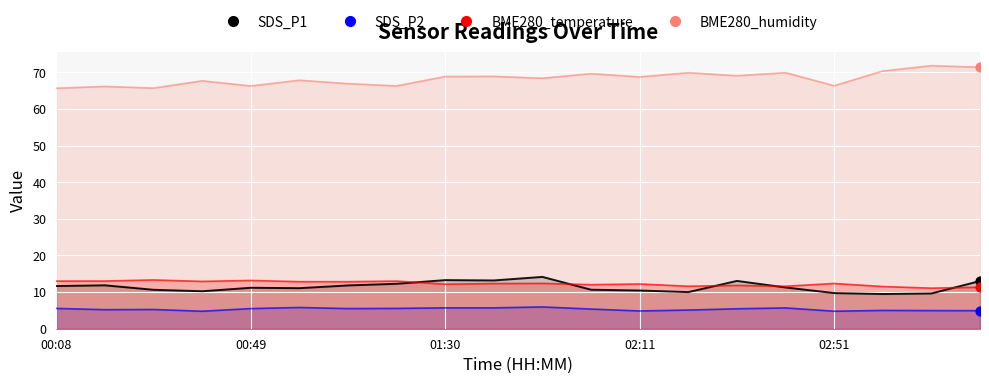

What is the total value across all series at 02:21?

96.6